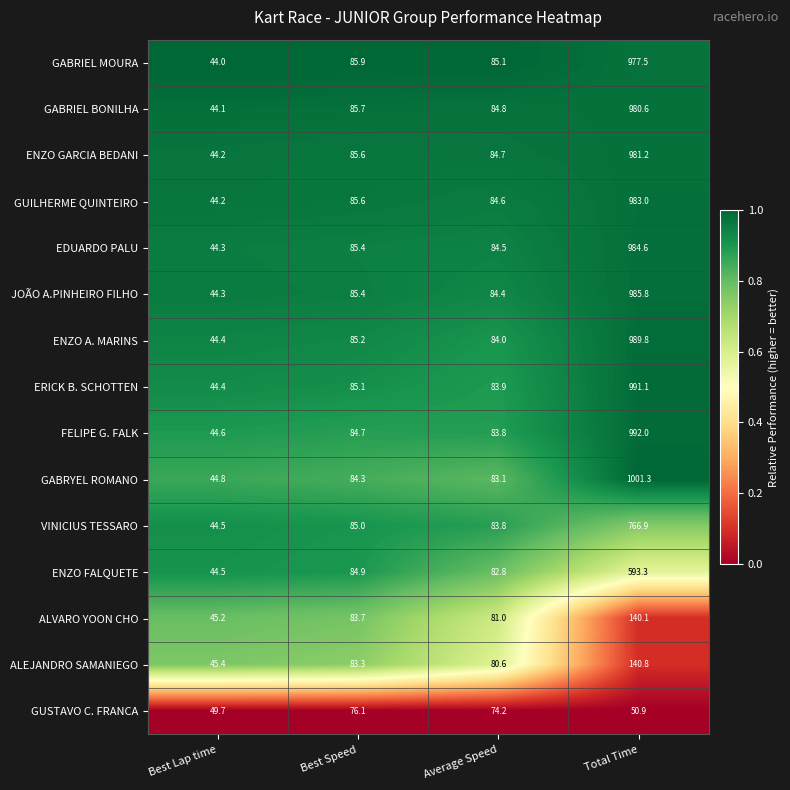

What is the lowest value of the ALVARO YOON CHO series?

45.2